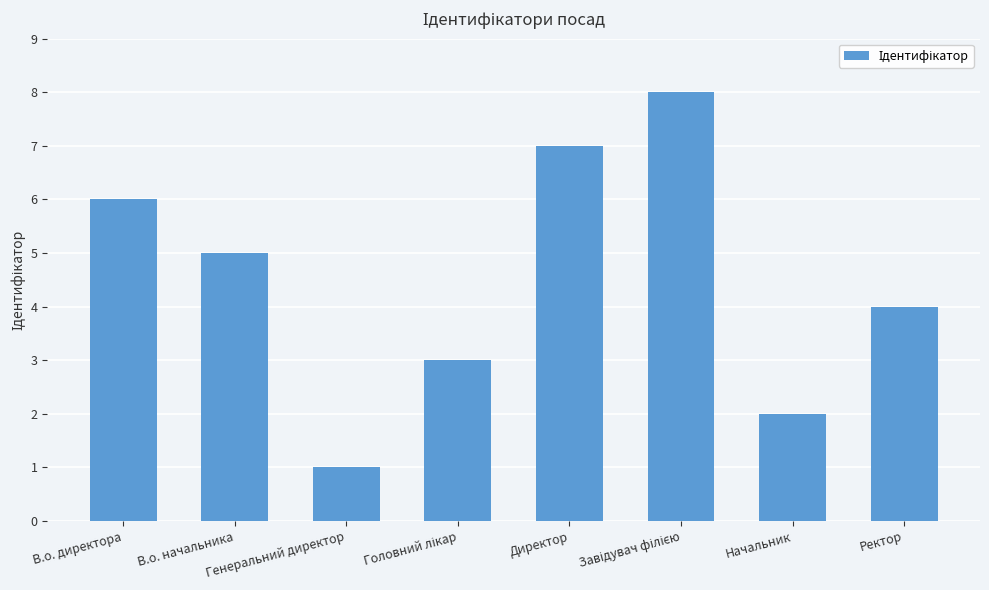

Count the values in the range 3 to 7.

5